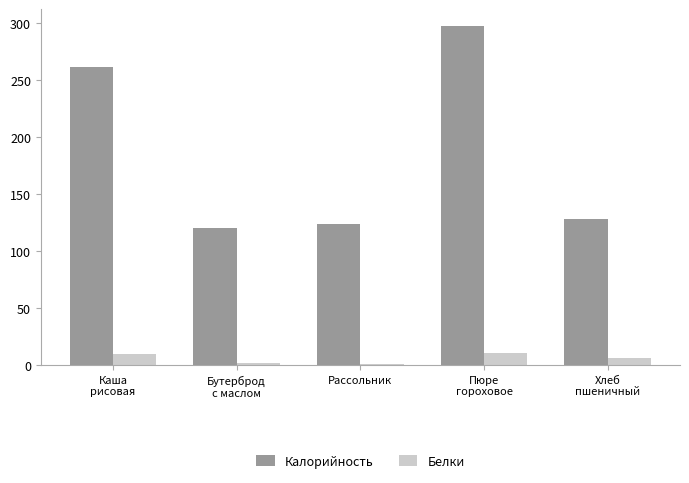

What is the total value across all series at Каша
рисовая?

271.1